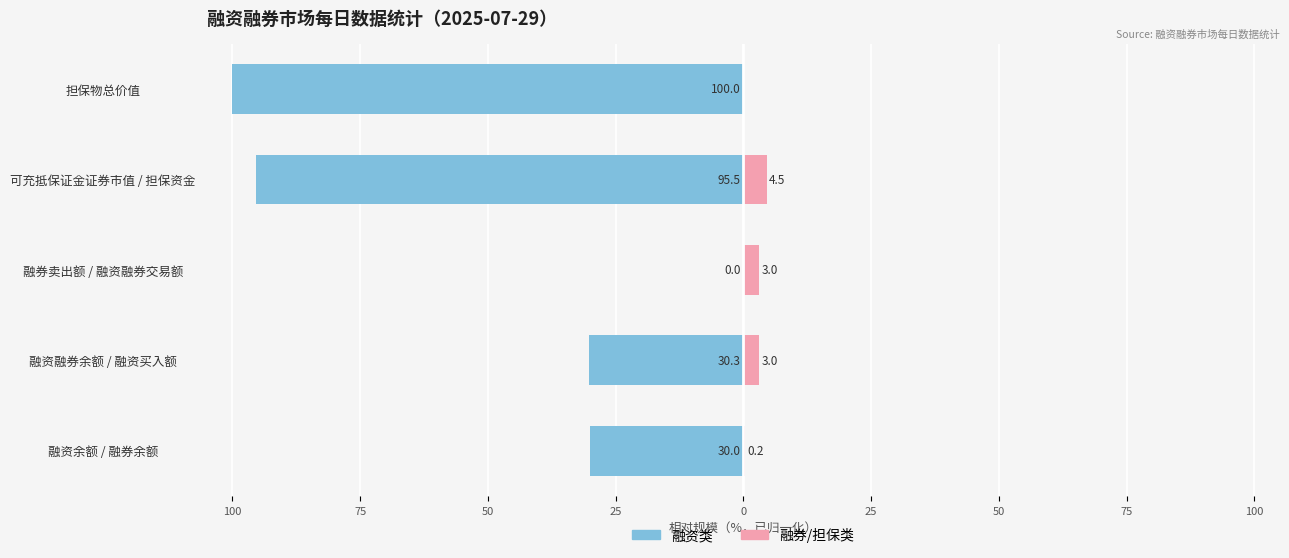

What is the spread (max minus min) of values at 融券卖出额 / 融资融券交易额?

3.0